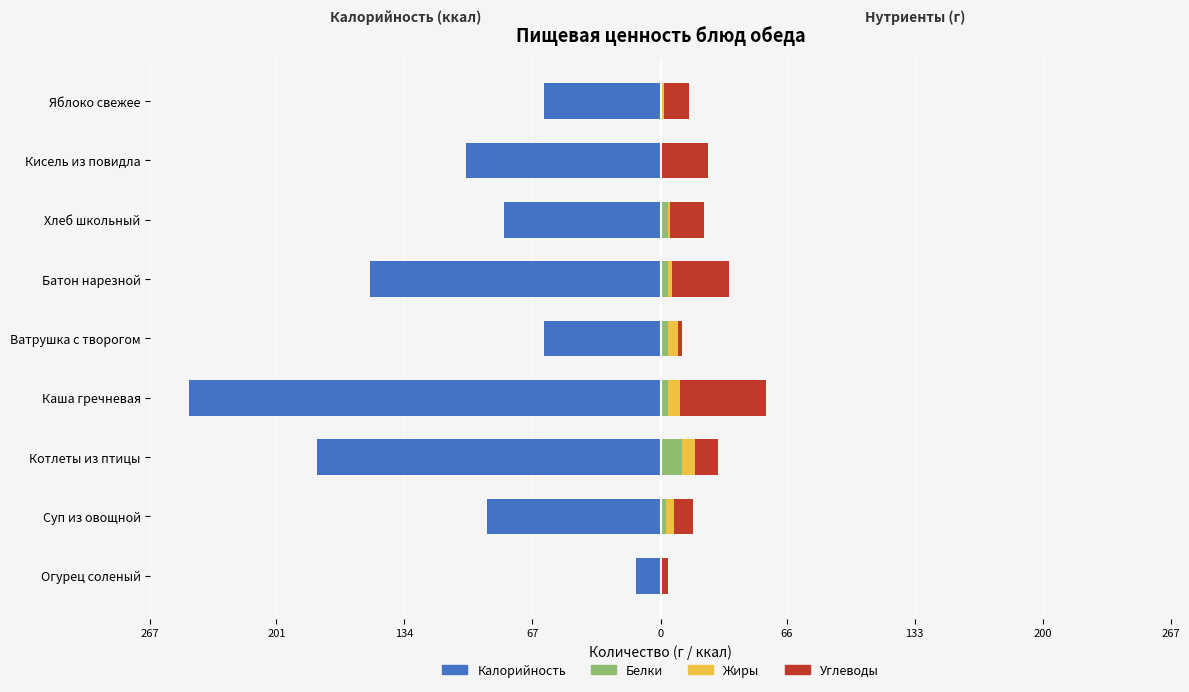

What is the value of the Жиры bar at the 5th from the left?

5